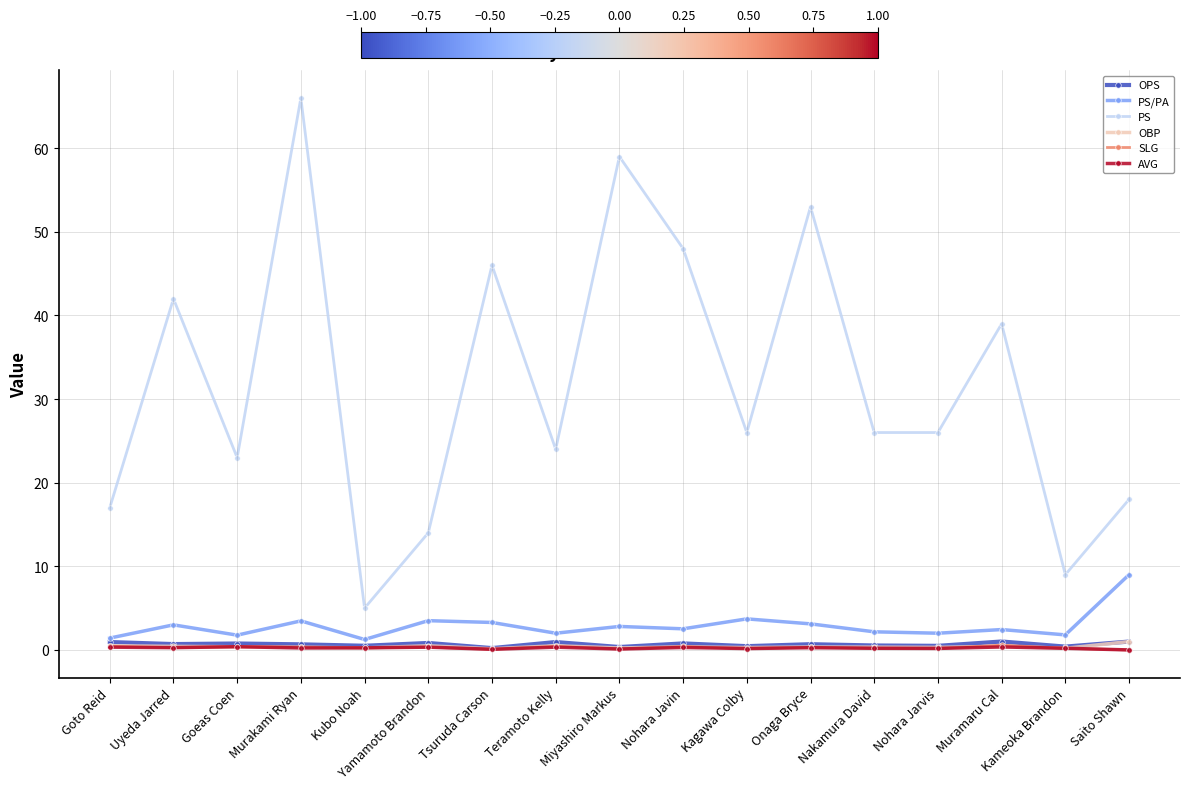

What value does the PS/PA series have at Murakami Ryan?

3.5